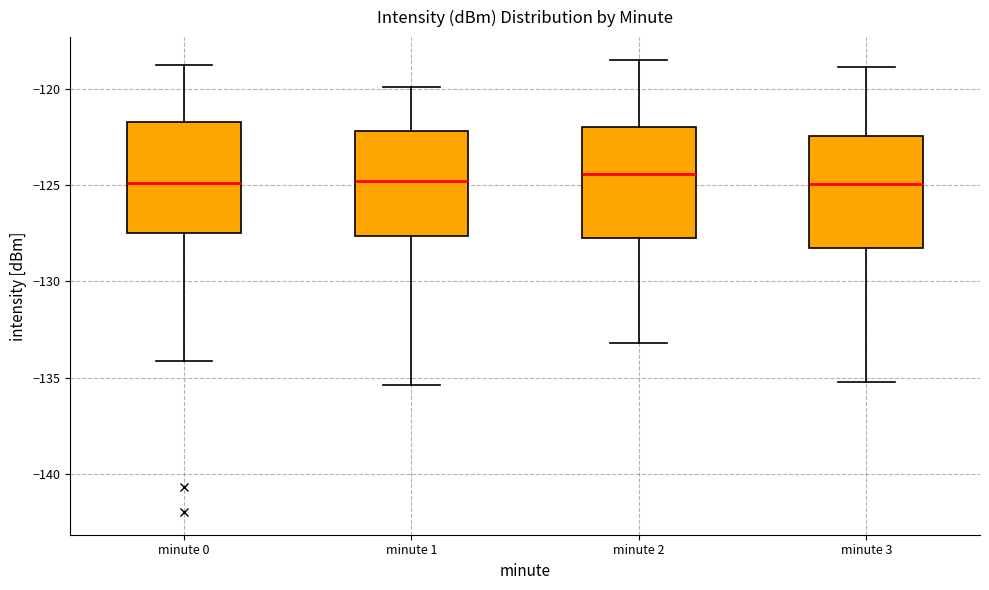

Reading left to right, transcribe this box plot: for each box, give where its median line is, the range the box spans, and where its two whiskers end, as read against the y-axis. The values are not printed on the chart, so give them approximately, as read against the axis.

minute 0: median -125.0, box -127.5 to -121.5, whiskers -134.0 to -119.0
minute 1: median -125.0, box -127.5 to -122.0, whiskers -135.5 to -120.0
minute 2: median -124.5, box -127.5 to -122.0, whiskers -133.0 to -118.5
minute 3: median -125.0, box -128.5 to -122.5, whiskers -135.0 to -119.0